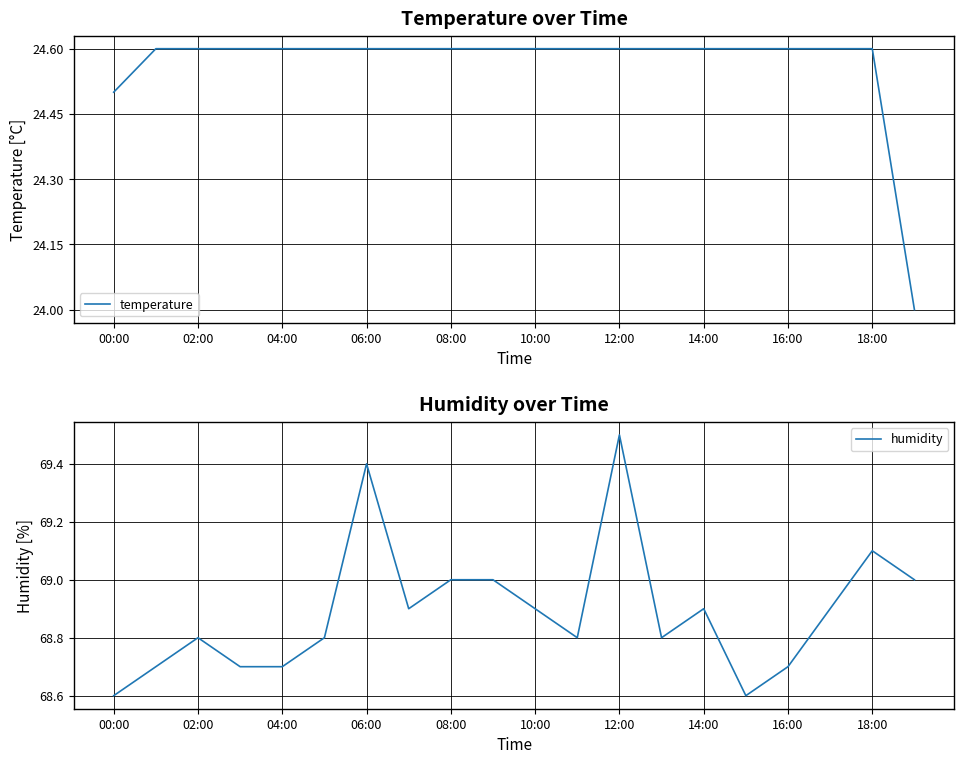

Reading left to right, what are all the values shown in this chart?

temperature: 24.5	24.6	24.6	24.6	24.6	24.6	24.6	24.6	24.6	24.6	24.6	24.6	24.6	24.6	24.6	24.6	24.6	24.6	24.6	24.0
humidity: 68.6	68.7	68.8	68.7	68.7	68.8	69.4	68.9	69.0	69.0	68.9	68.8	69.5	68.8	68.9	68.6	68.7	68.9	69.1	69.0